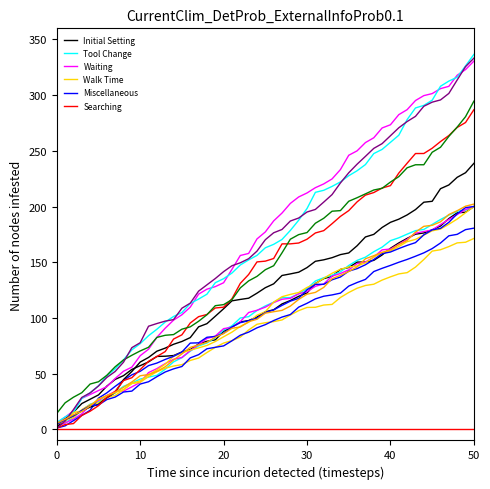

Which series changed the most between 10 and 14?

Initial Setting